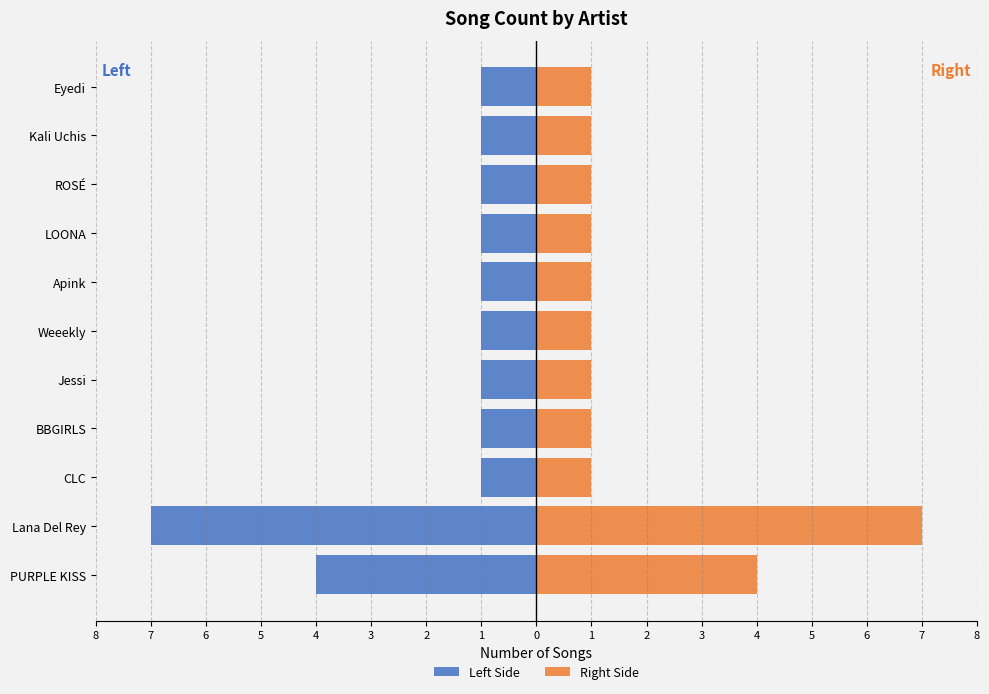

Count the Right Side values in the range 1 to 2.

9